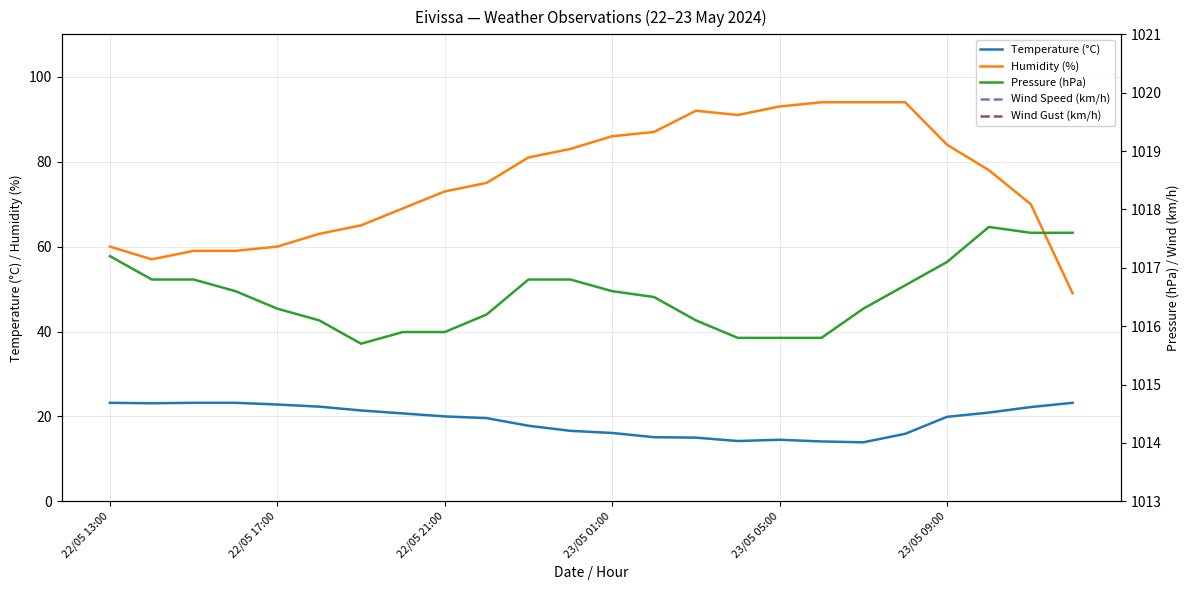

What is the total value across all series at 18?

1135.2